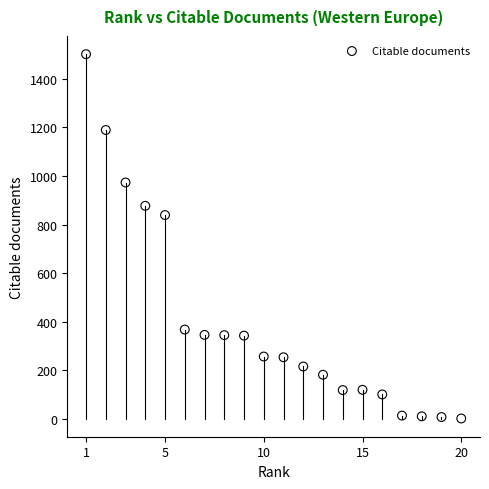

What Y value in the scatter plot is closest to 751?

839